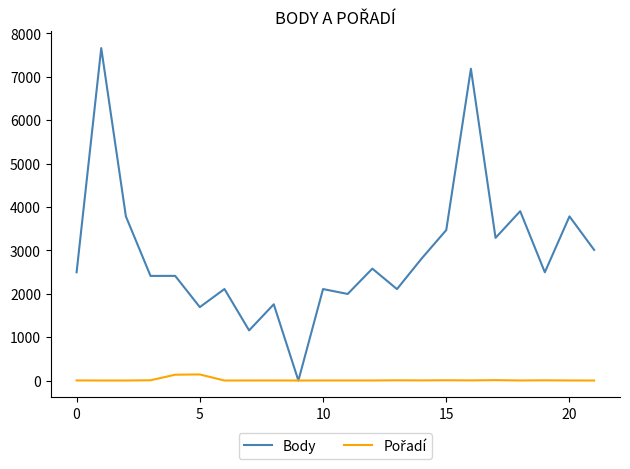

What is the maximum value shown in the chart?

7663